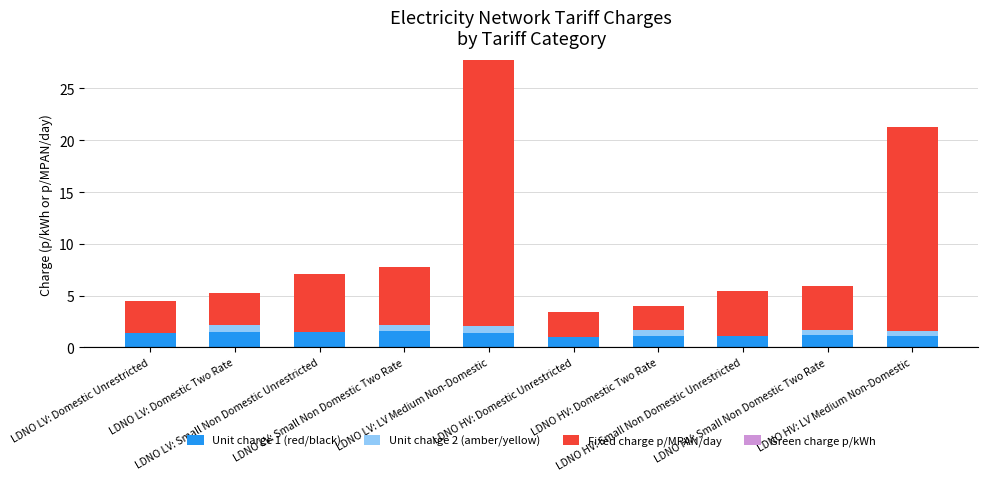

The value of Unit charge 2 (amber/yellow) at LDNO HV: Small Non Domestic Unrestricted is -0.4. True or false?

False